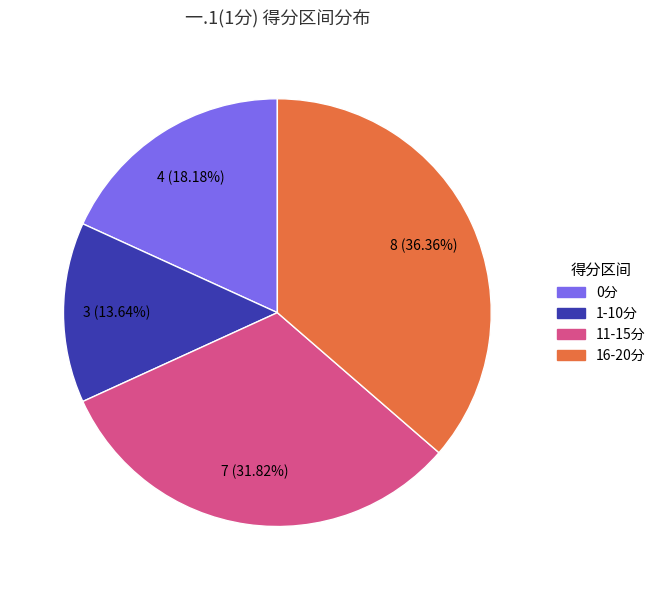

Is there any slice that represents more than half of the pie?

No